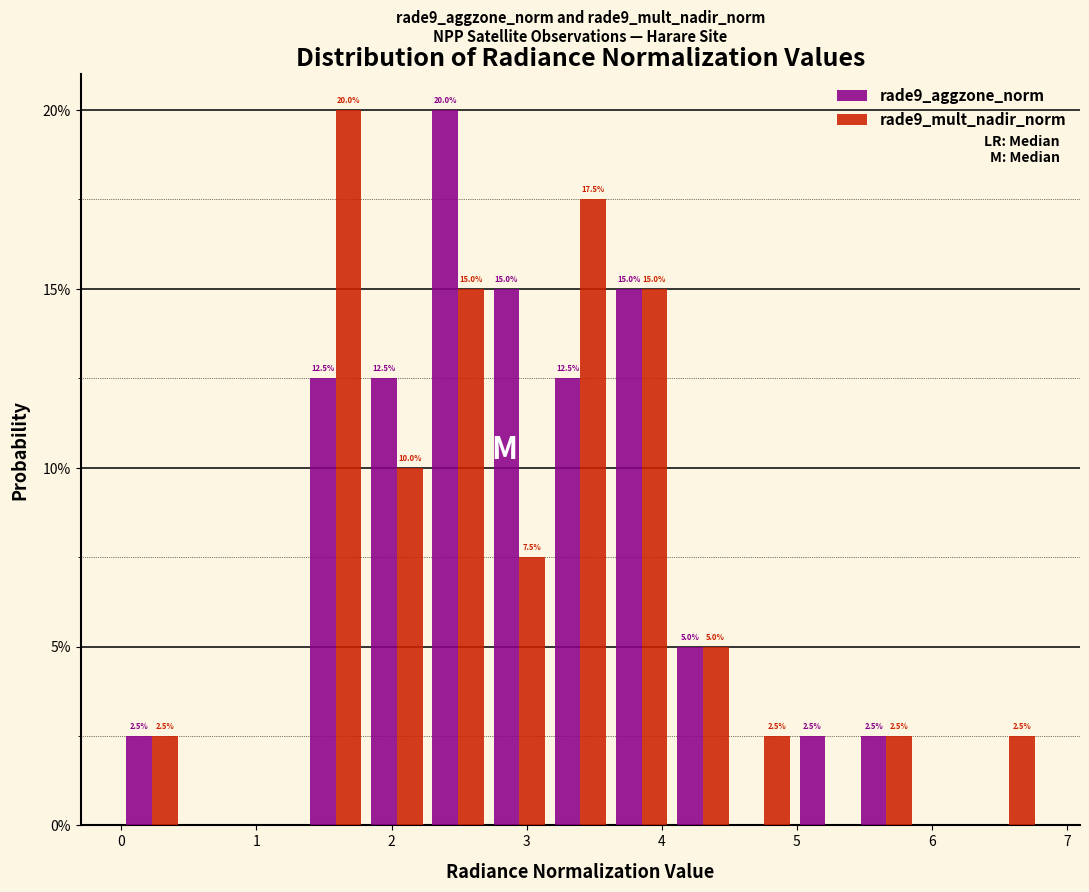

In the rade9_aggzone_norm series, which range on the x-axis has the tallest bar?

2.3 to 2.7